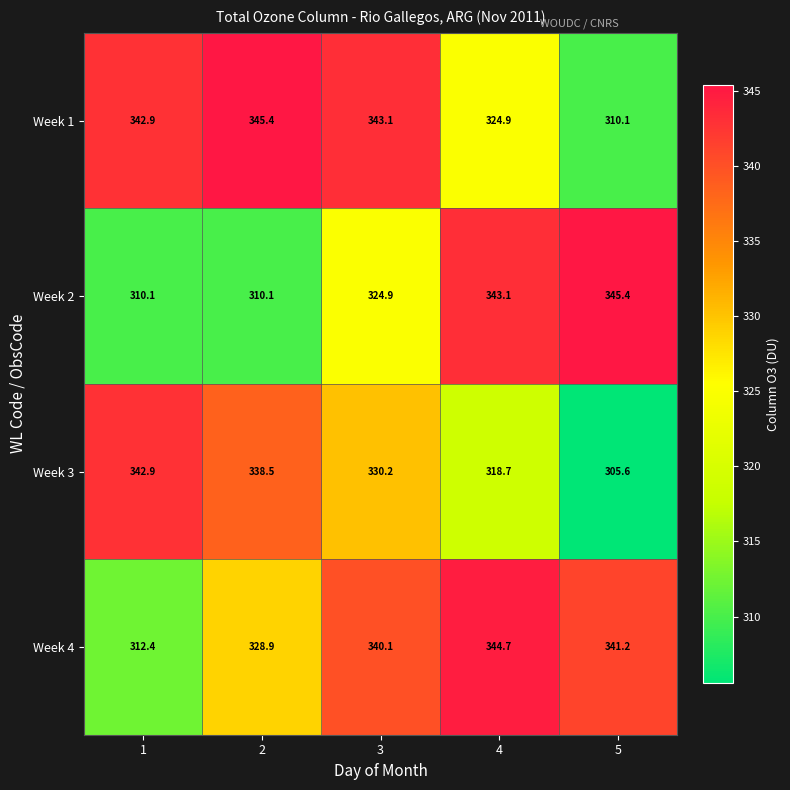

Which series has the widest spread of values?

Week 3